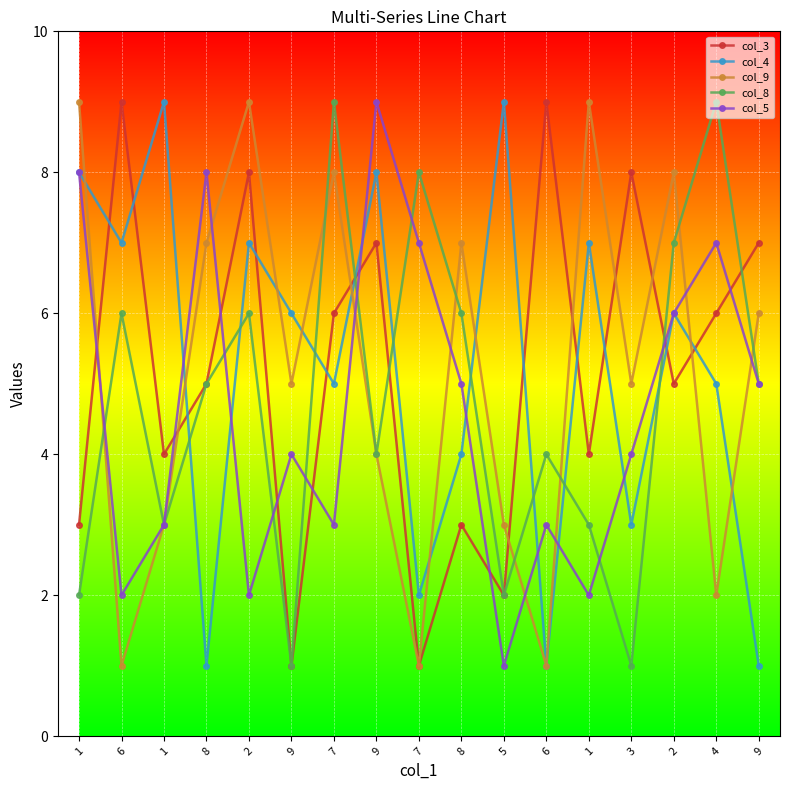

The col_5 series shows 3 at 1. True or false?

True